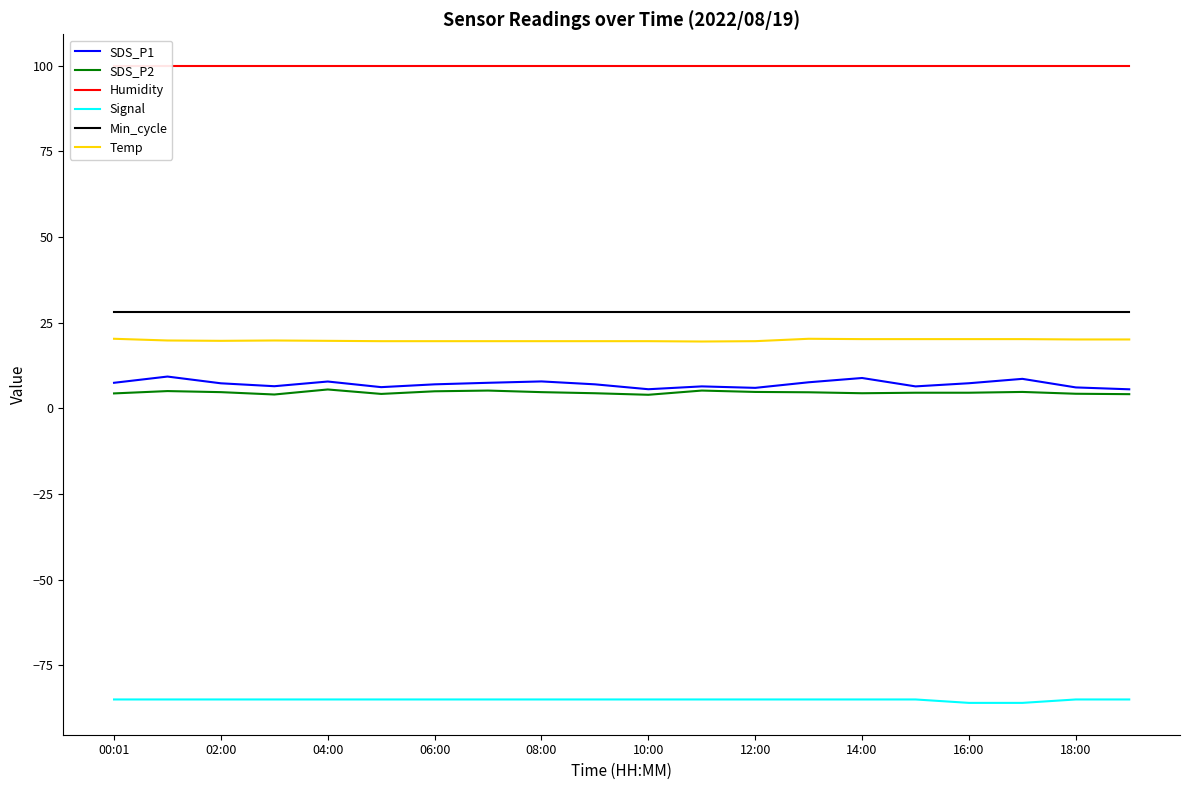

What is the approximate value of Min_cycle at 02:00?

28.0